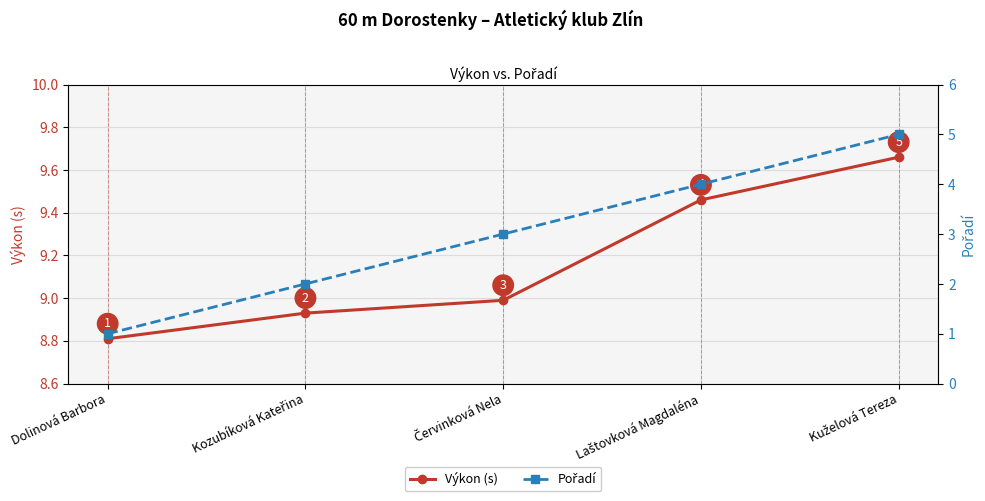

Reading left to right, transcribe all the data shown in this chart.

Výkon (s): Dolinová Barbora=8.8	Kozubíková Kateřina=8.9	Červinková Nela=9.0	Laštovková Magdaléna=9.5	Kuželová Tereza=9.7
Pořadí: Dolinová Barbora=1.0	Kozubíková Kateřina=2.0	Červinková Nela=3.0	Laštovková Magdaléna=4.0	Kuželová Tereza=5.0